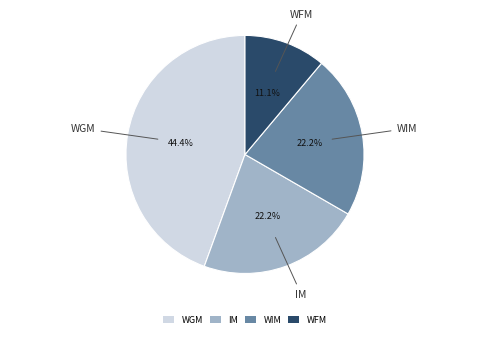

To the nearest percent, what is the average slice percentage?

25%